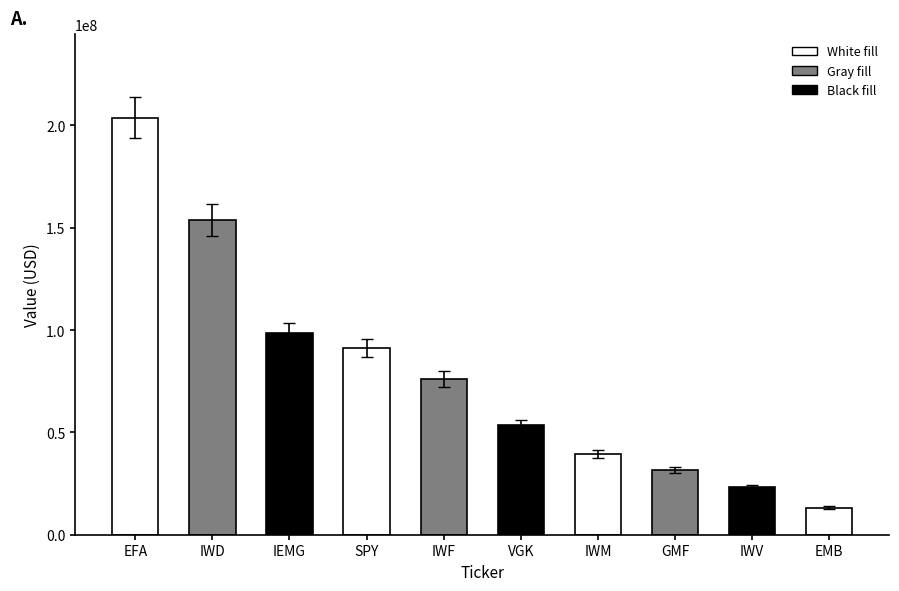

How many bars are there in total?

10